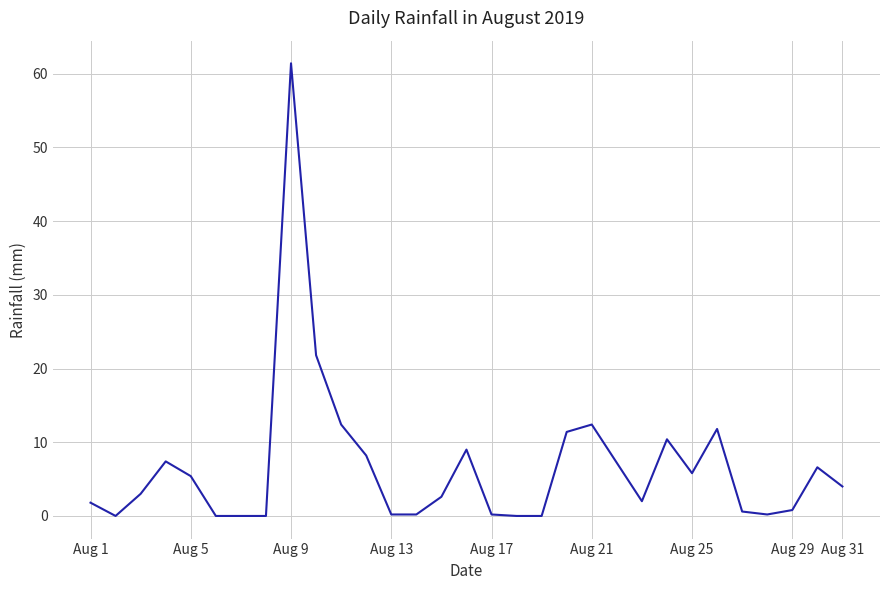

What is the maximum value shown in the chart?

61.4